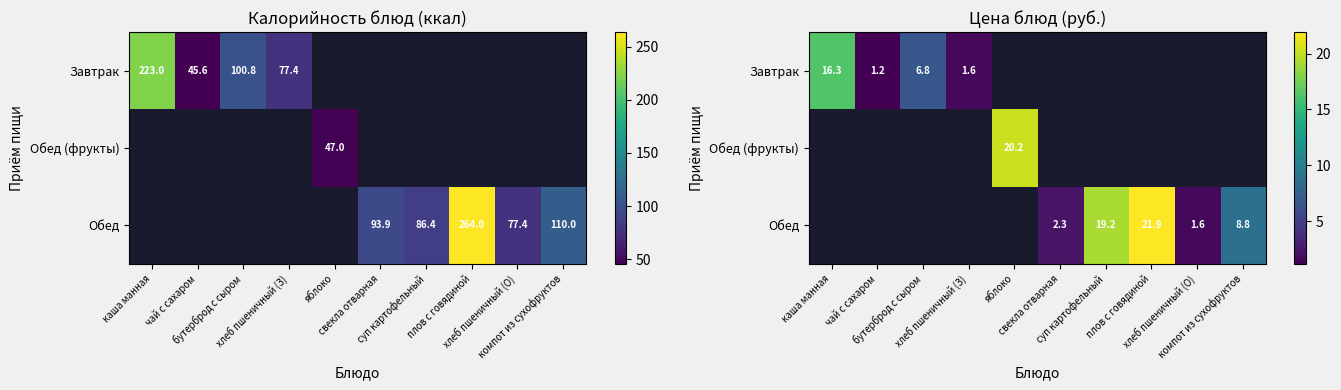

What is the smallest value displayed?

1.2